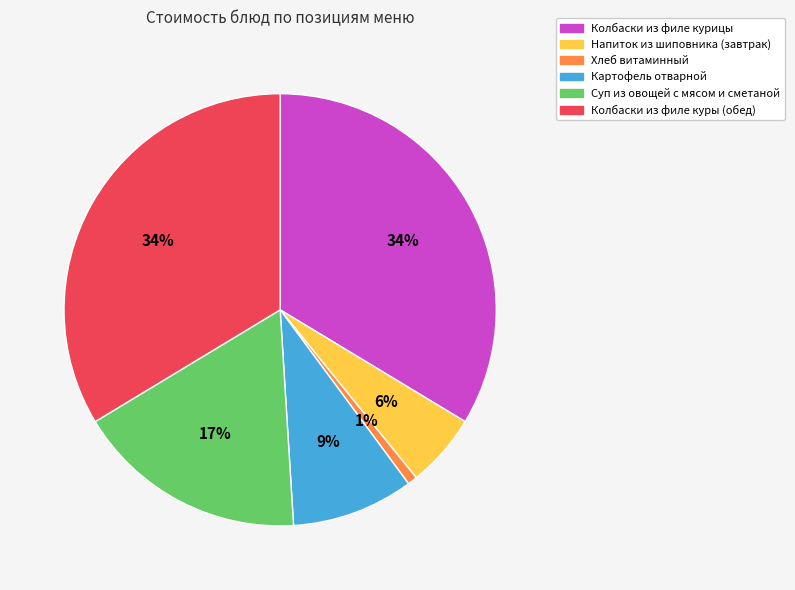

To the nearest percent, what is the difference between the largest and smallest slice percentages?

33%